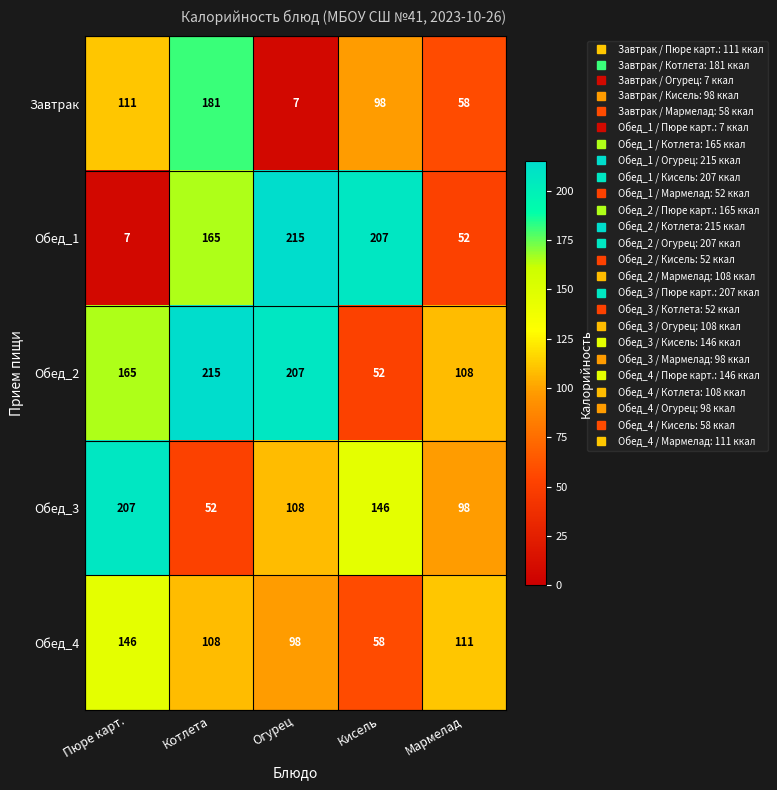

What is the minimum value for Обед_1?

7